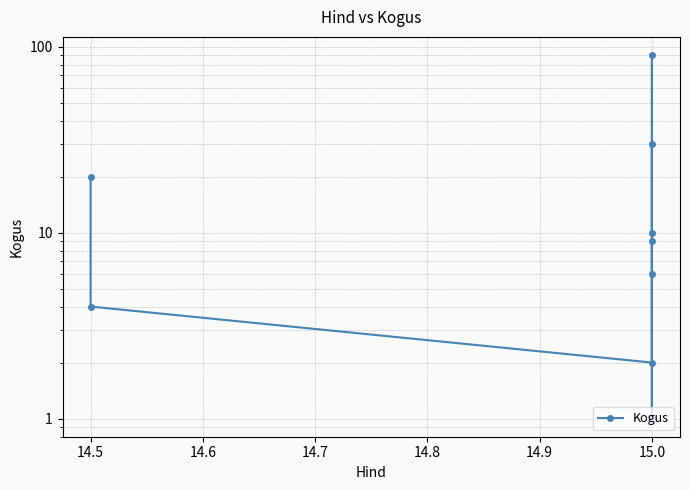

What position from the left is 9?

10